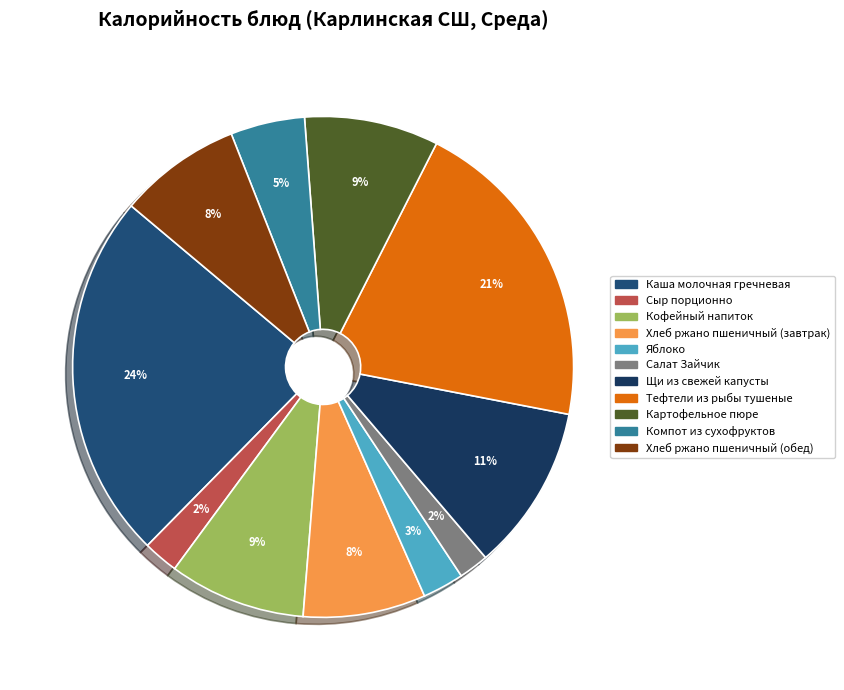

How many segments does this pie chart have?

11